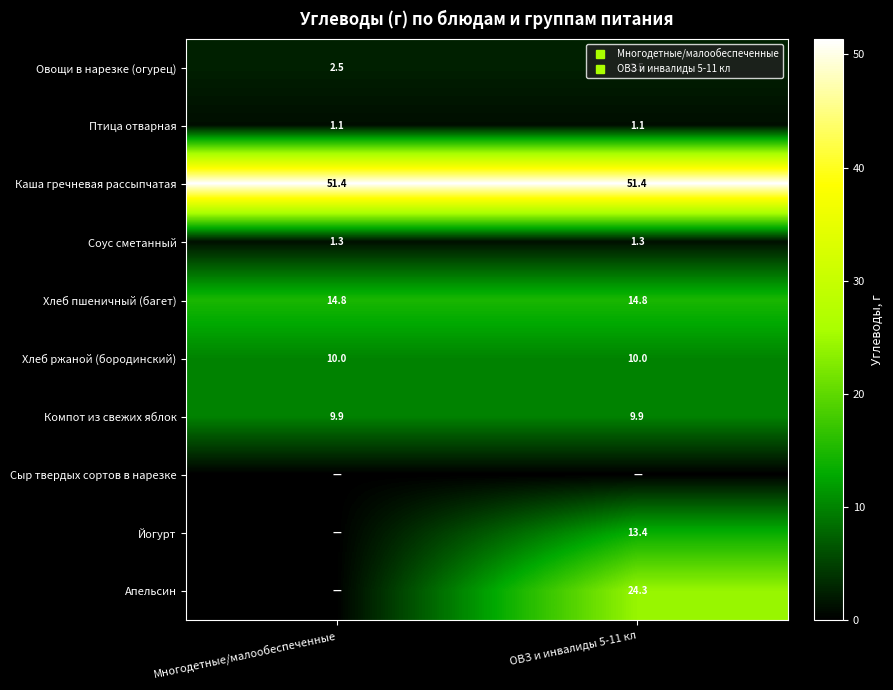

What is the sum of the Хлеб ржаной (бородинский) values at ОВЗ и инвалиды 5-11 кл and Многодетные/малообеспеченные?

20.0